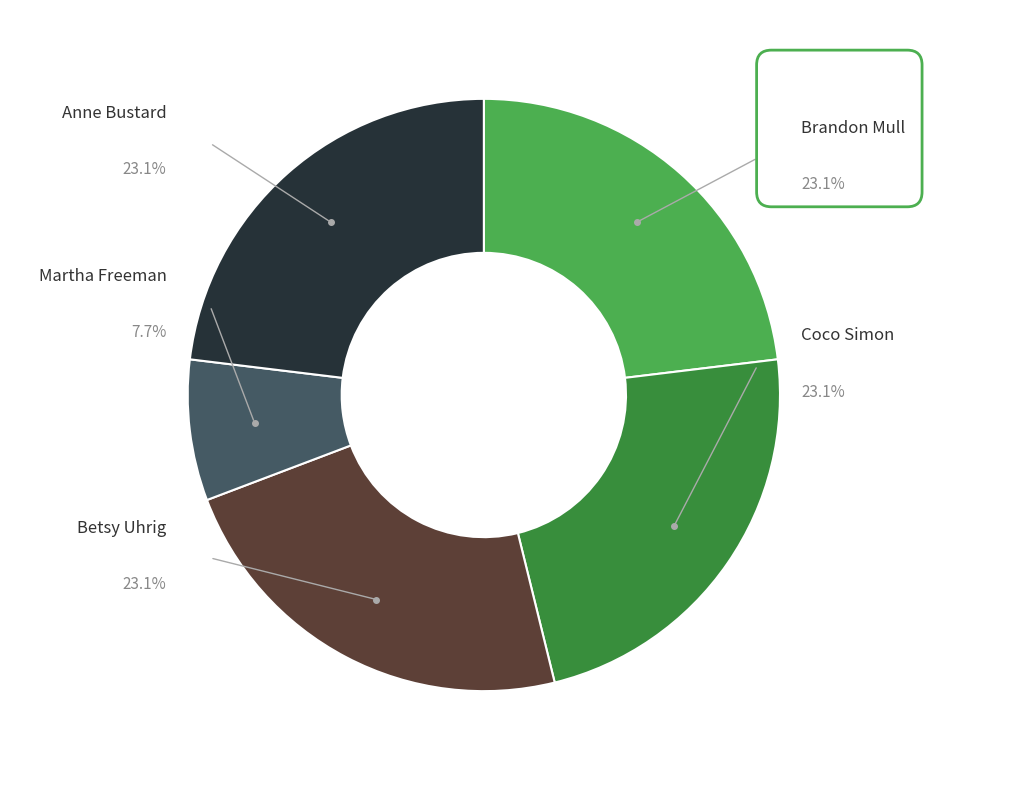

What percentage do Coco Simon and Betsy Uhrig together represent?

46.2%